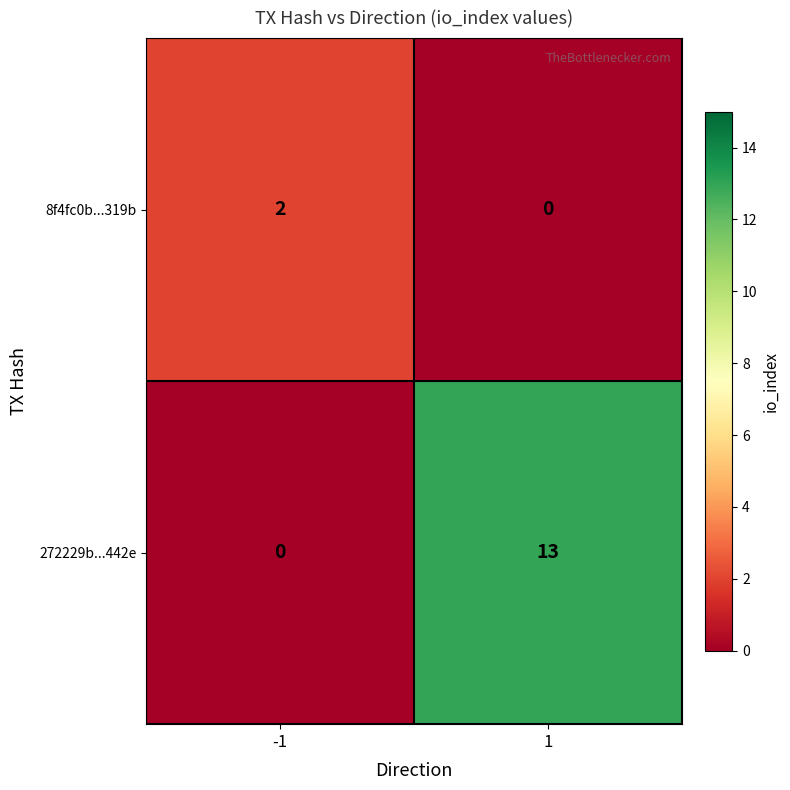

What is the difference between the 272229b...442e values at -1 and 1?

13